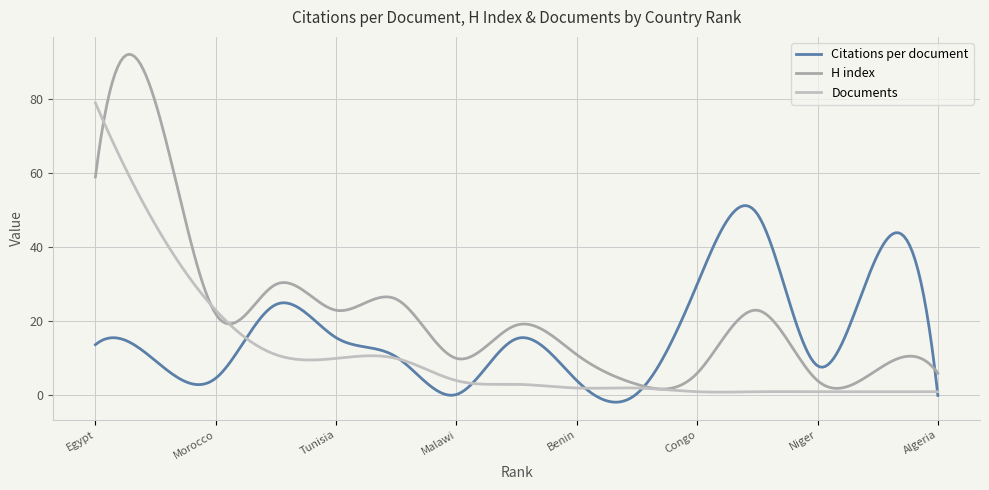

Rank the series by their maximum value, from lowest to highest.

Citations per document, Documents, H index